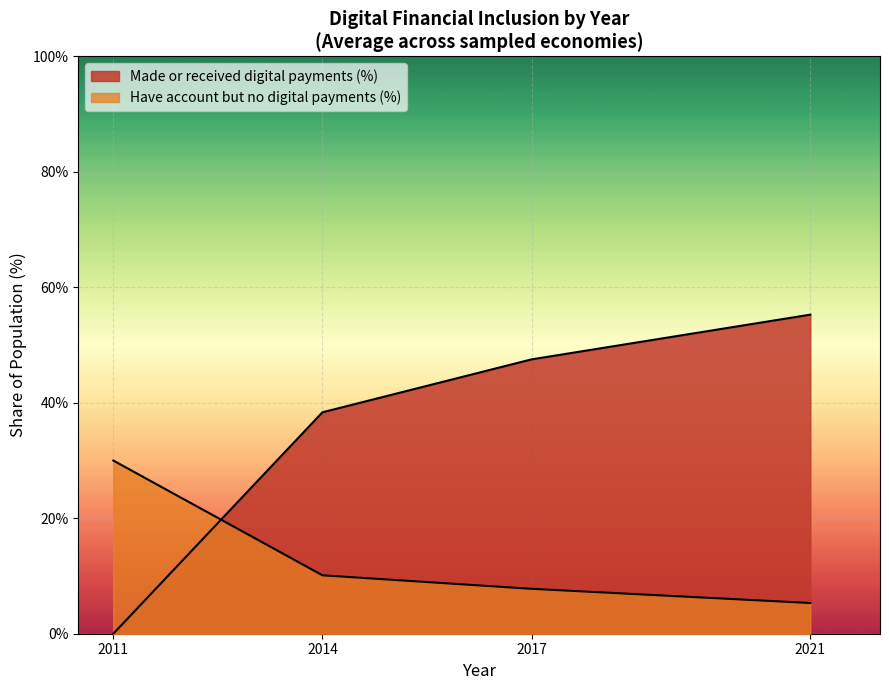

Which series ends up on top after the final intersection of Made or received digital payments (%) and Have account but no digital payments (%)?

Made or received digital payments (%)